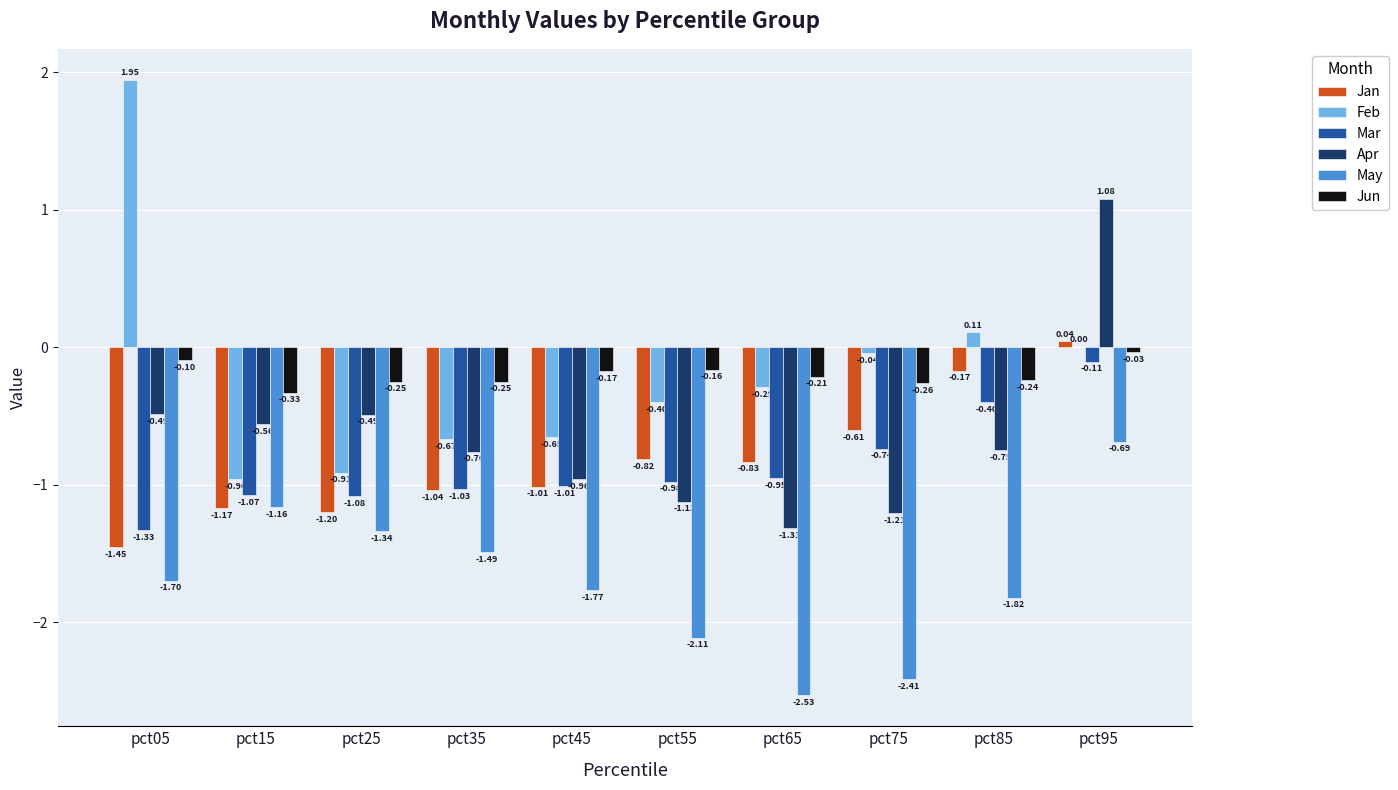

At which category is the sum across all series the highest?

pct95